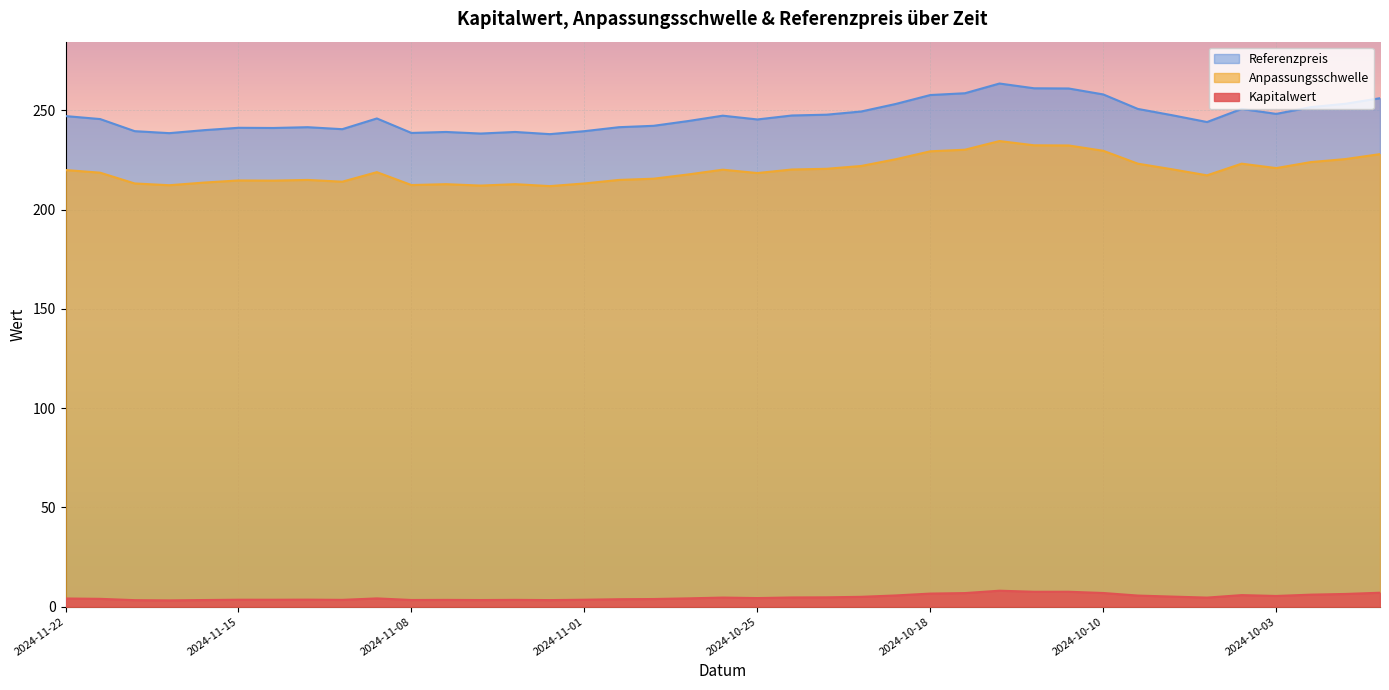

True or false: Referenzpreis and Anpassungsschwelle intersect in this chart.

False